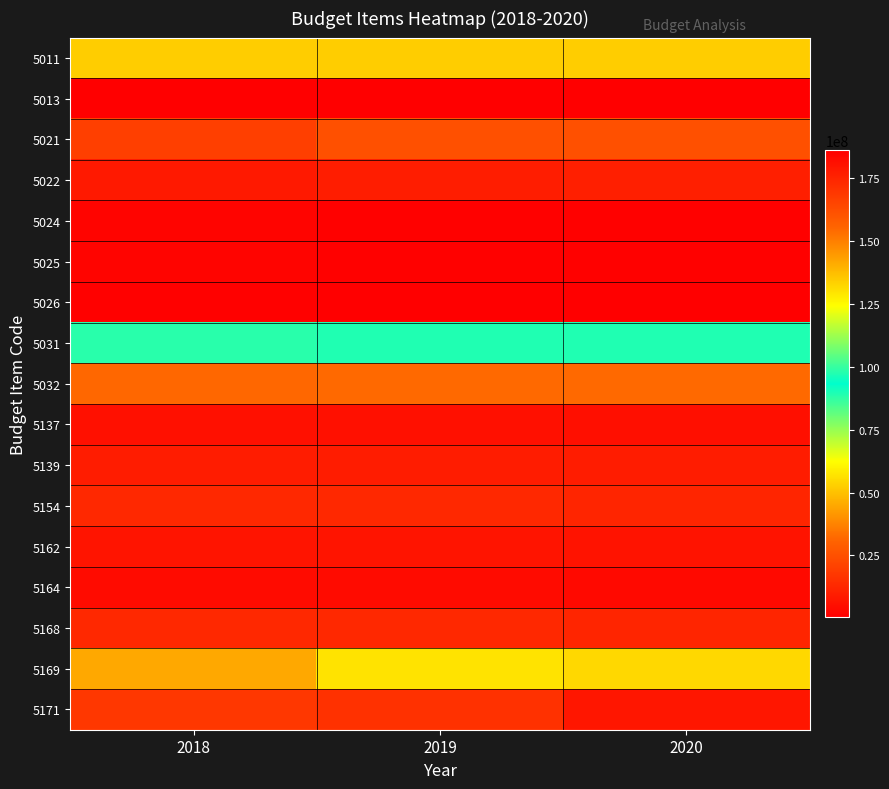

Reading left to right, transcribe all the data shown in this chart.

5011: 2018=133917060	2019=133917060	2020=133917060
5013: 2018=186012275	2019=186012275	2020=186012275
5021: 2018=19724625	2019=25064050	2020=25064050
5022: 2018=8373600	2019=9580800	2020=9963600
5024: 2018=2200000	2019=1000000	2020=1000000
5025: 2018=2000000	2019=1000000	2020=1000000
5026: 2018=1000000	2019=500000	2020=500000
5031: 2018=88319390	2019=89281046	2020=89376746
5032: 2018=31794980	2019=32141176	2020=32175628
5137: 2018=5850000	2019=5850000	2020=5235000
5139: 2018=9510000	2019=9510000	2020=9410000
5154: 2018=13000000	2019=13000000	2020=12000000
5162: 2018=6661000	2019=6711000	2020=6481000
5164: 2018=4455500	2019=4455500	2020=3455500
5168: 2018=12857880	2019=12857880	2020=11757880
5169: 2018=44978530	2019=56966846	2020=54766846
5171: 2018=17388000	2019=15648000	2020=7583000